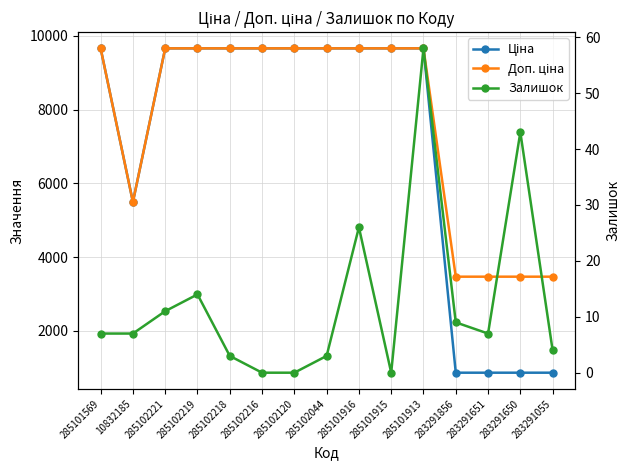

Between 283291651 and 285102218, which is larger?

285102218